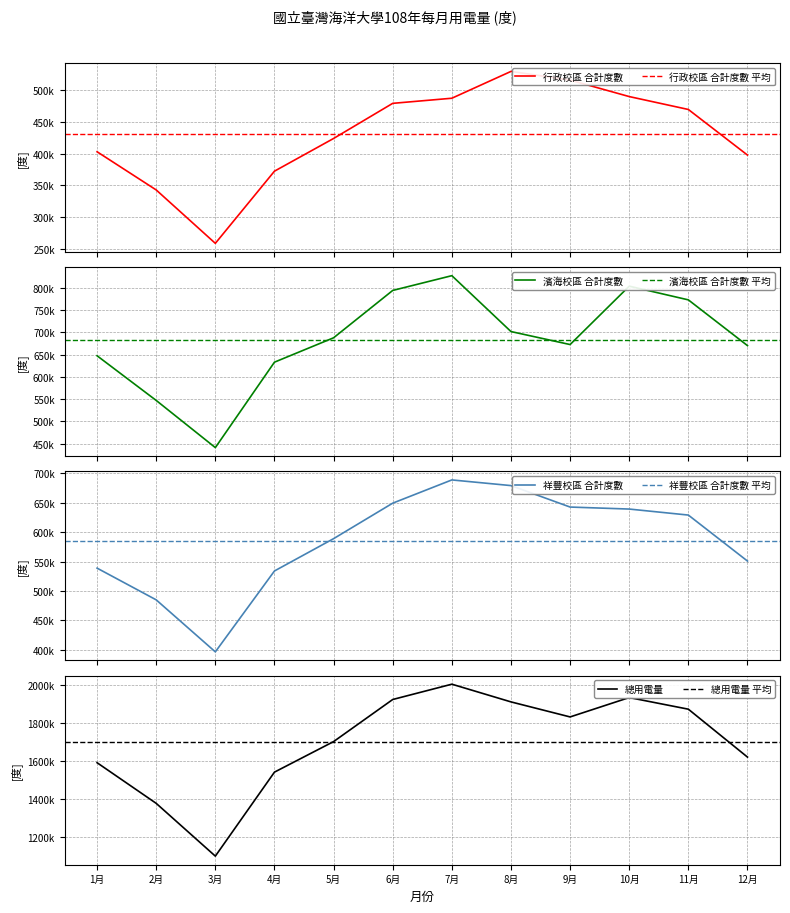

Does the chart have visible grid lines?

Yes